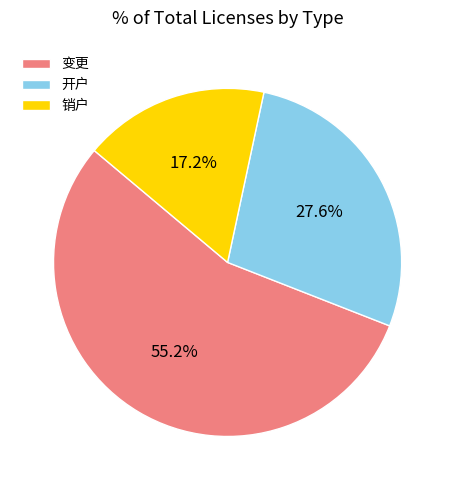

Rank the categories by value from highest to lowest.

变更, 开户, 销户